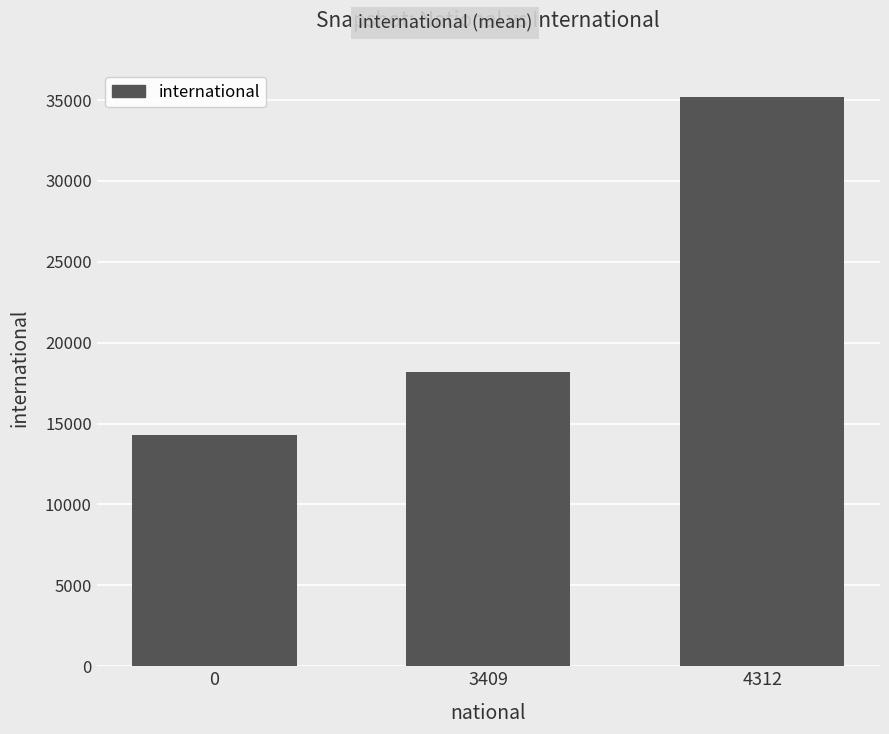

What is the difference between the values at 3409 and 4312?

16970